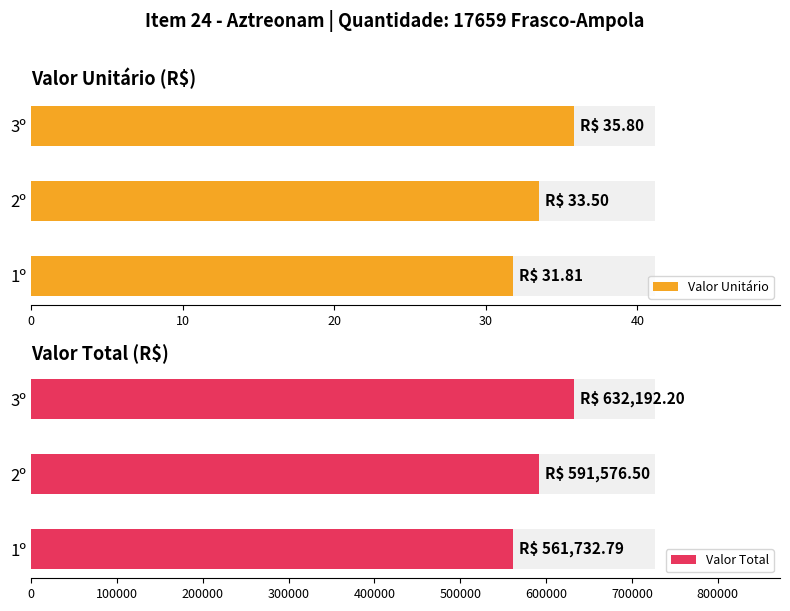

Does the chart contain stacked bars?

No